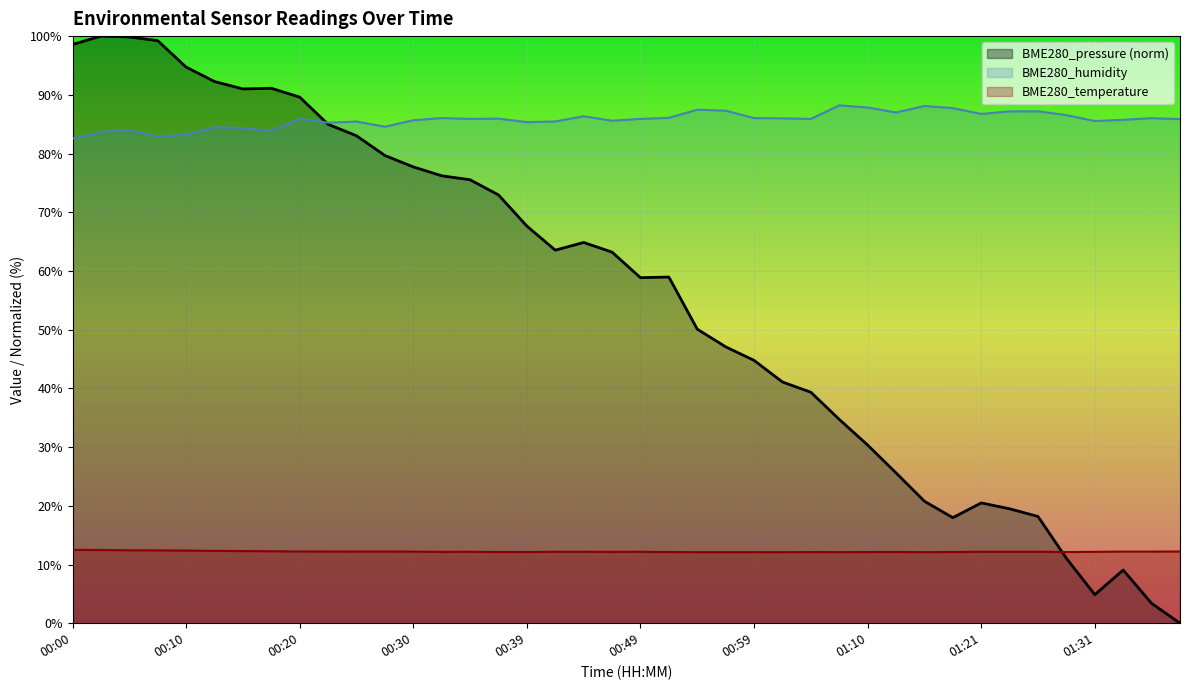

True or false: BME280_pressure has more than 2 points higher than both neighbors.

True